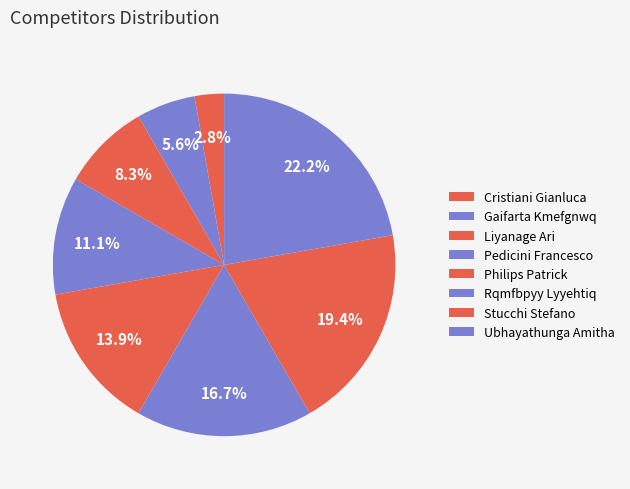

What is the ratio of the value at Rqmfbpyy Lyyehtiq to the value at Stucchi Stefano?

0.9